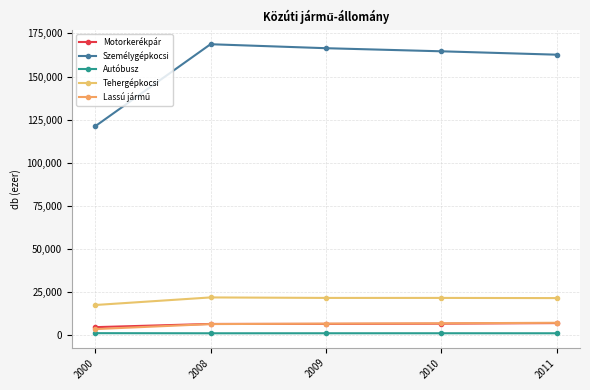

True or false: Autóbusz and Tehergépkocsi intersect in this chart.

False